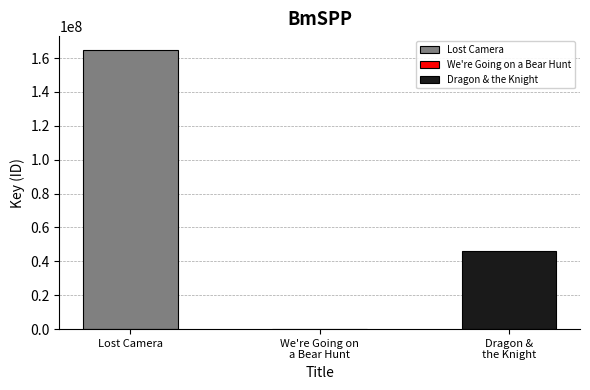

Rank the categories by value from highest to lowest.

Lost Camera, Dragon & the Knight, We're Going on a Bear Hunt